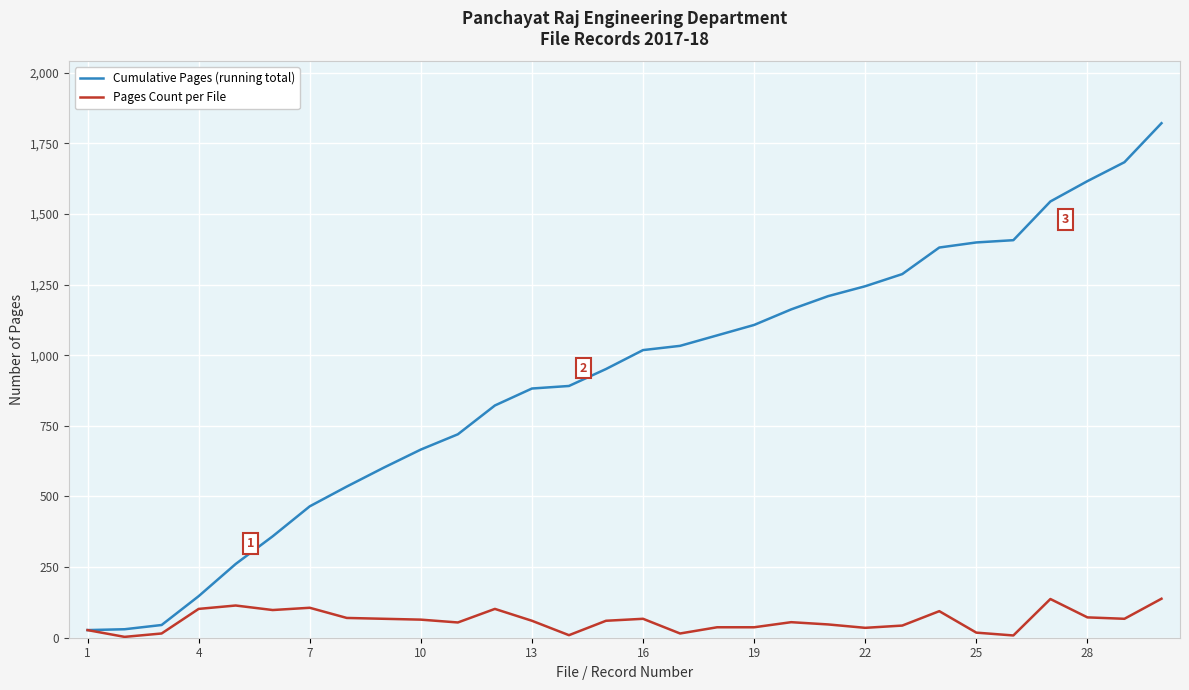

How many lines are shown in the chart?

2